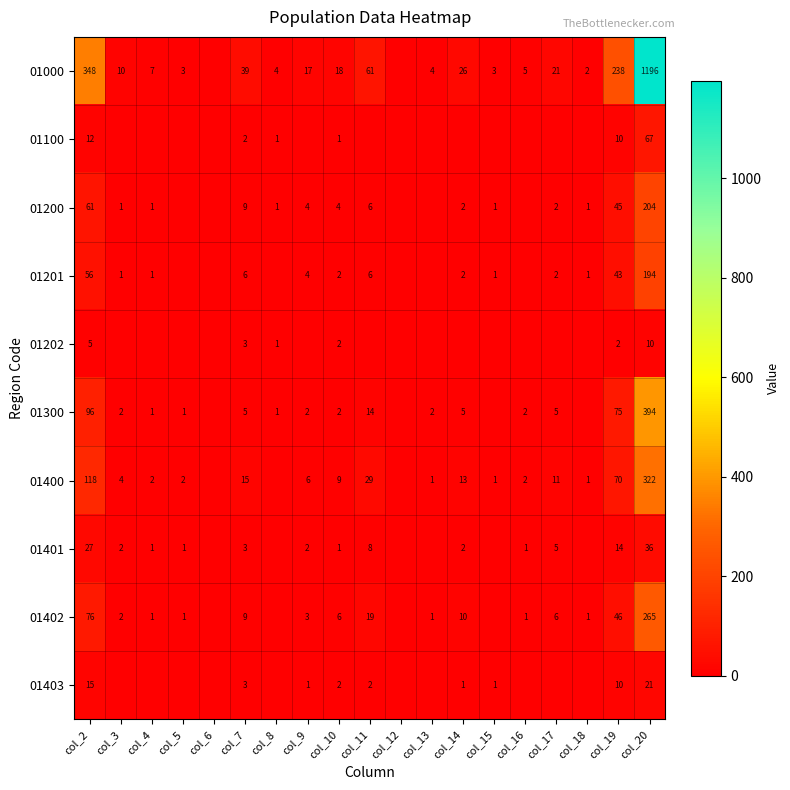

What is the sum of the 01300 values at col_20 and col_5?

395